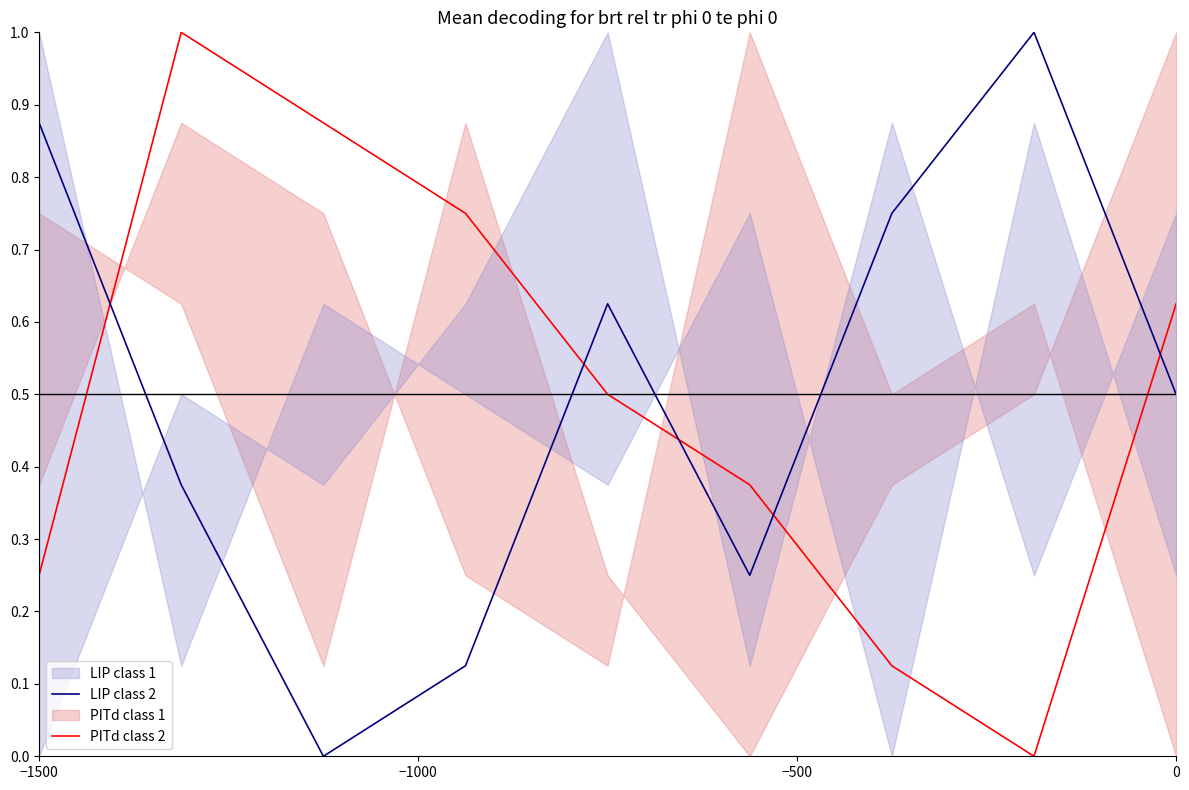

How many values in LIP class 2 are above zero?

8